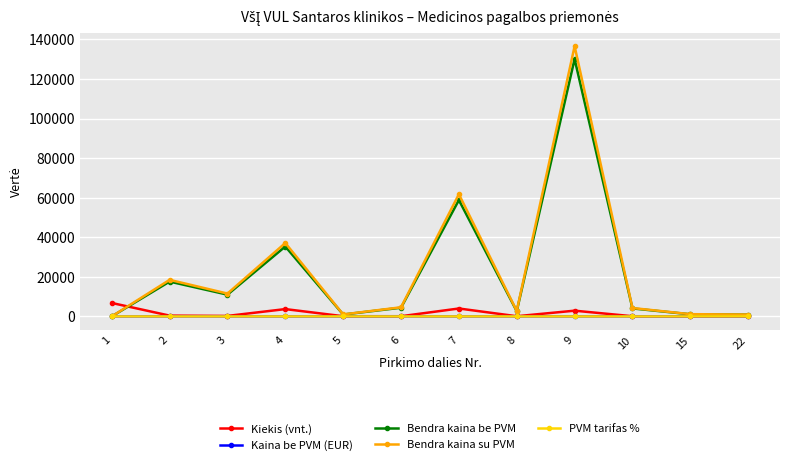

Where is the first local maximum for Kiekis (vnt.)?

4